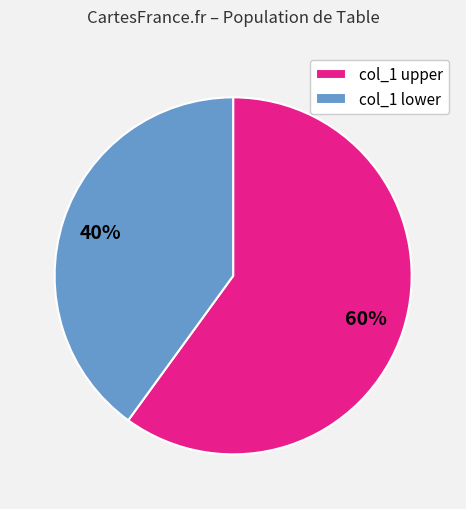

Which slice represents more than half of the pie?

col_1 upper